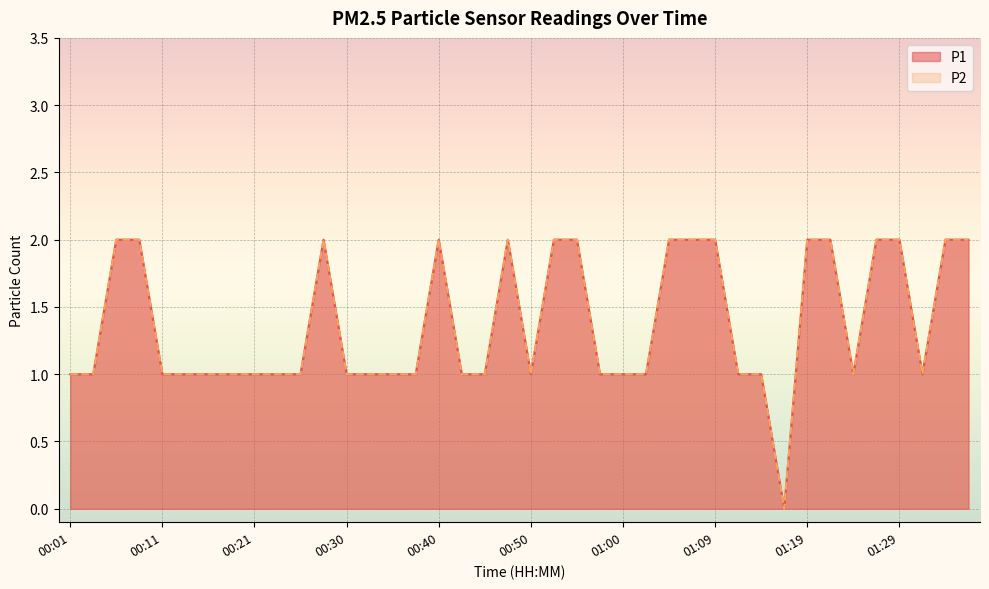

How many interior local peaks does the P1 series have?

3